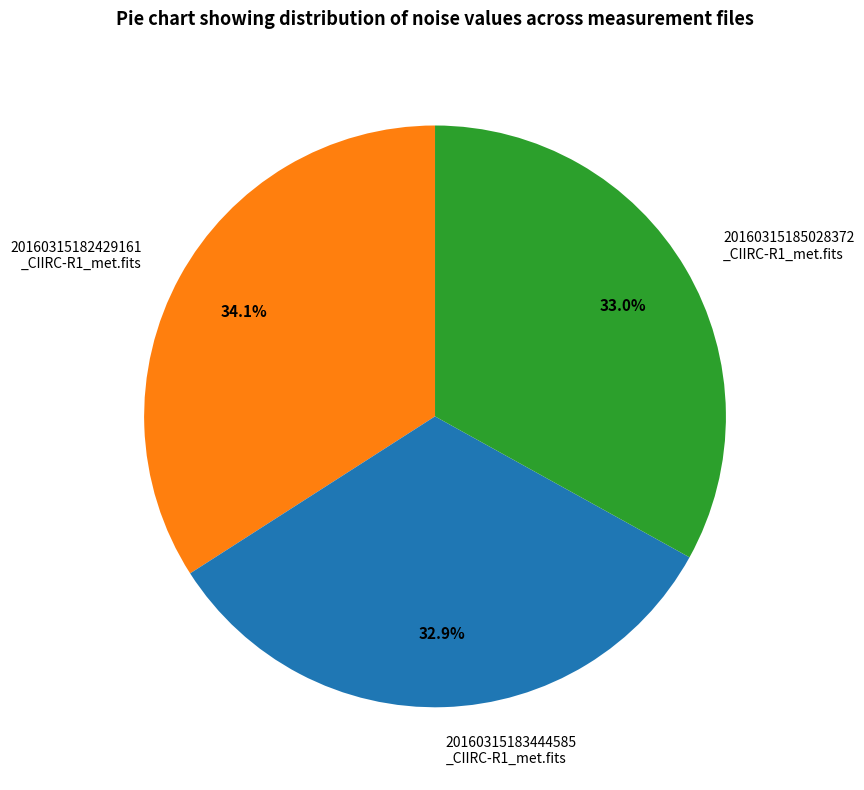

Is there a majority slice in this chart?

No